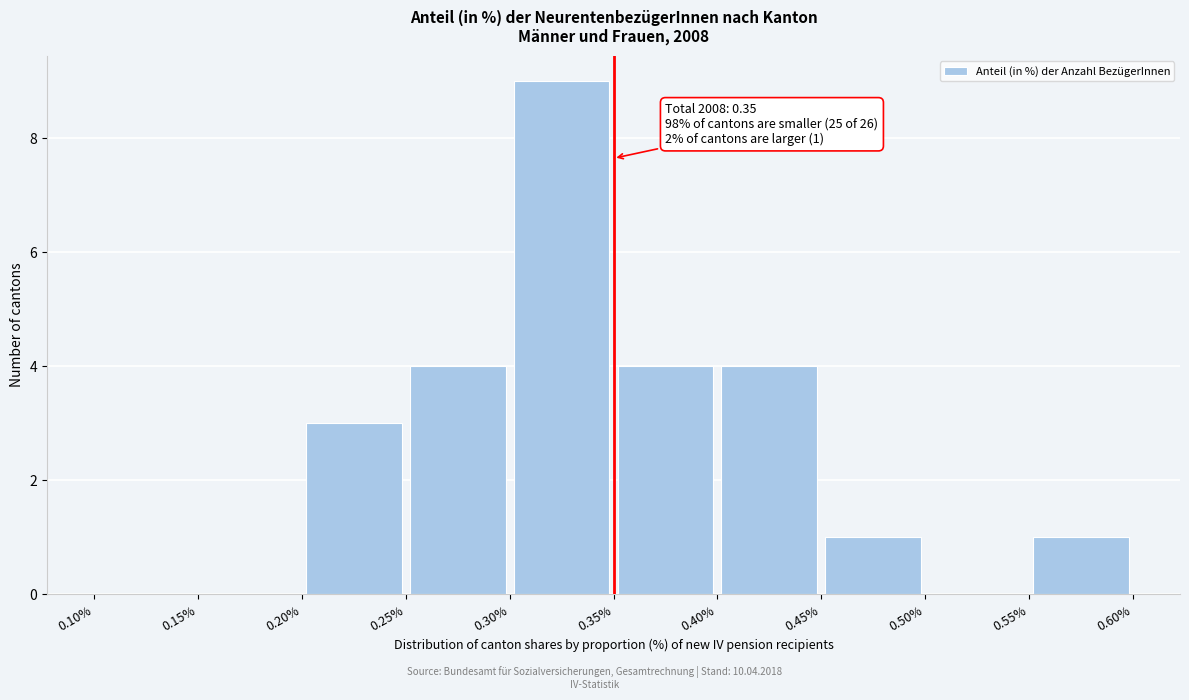

Over which range of the x-axis is the bar tallest?

0.30% to 0.35%